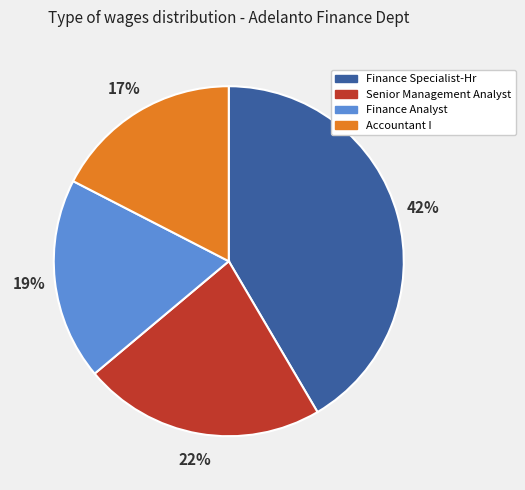

Is Senior Management Analyst the majority of the pie?

No